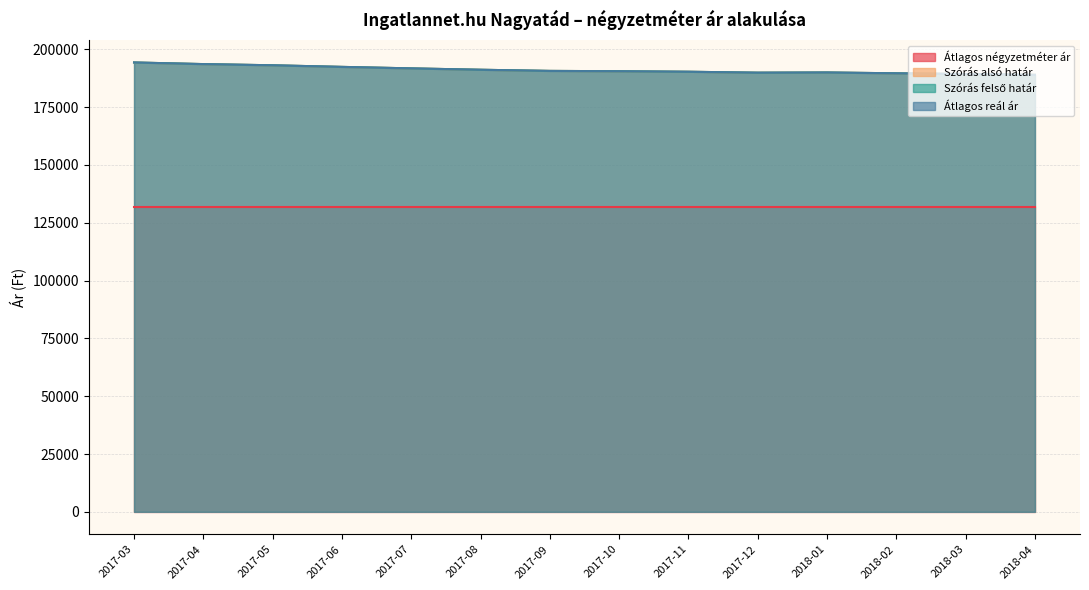

Where is Átlagos reál ár nearest to the value 191596?

2017-07